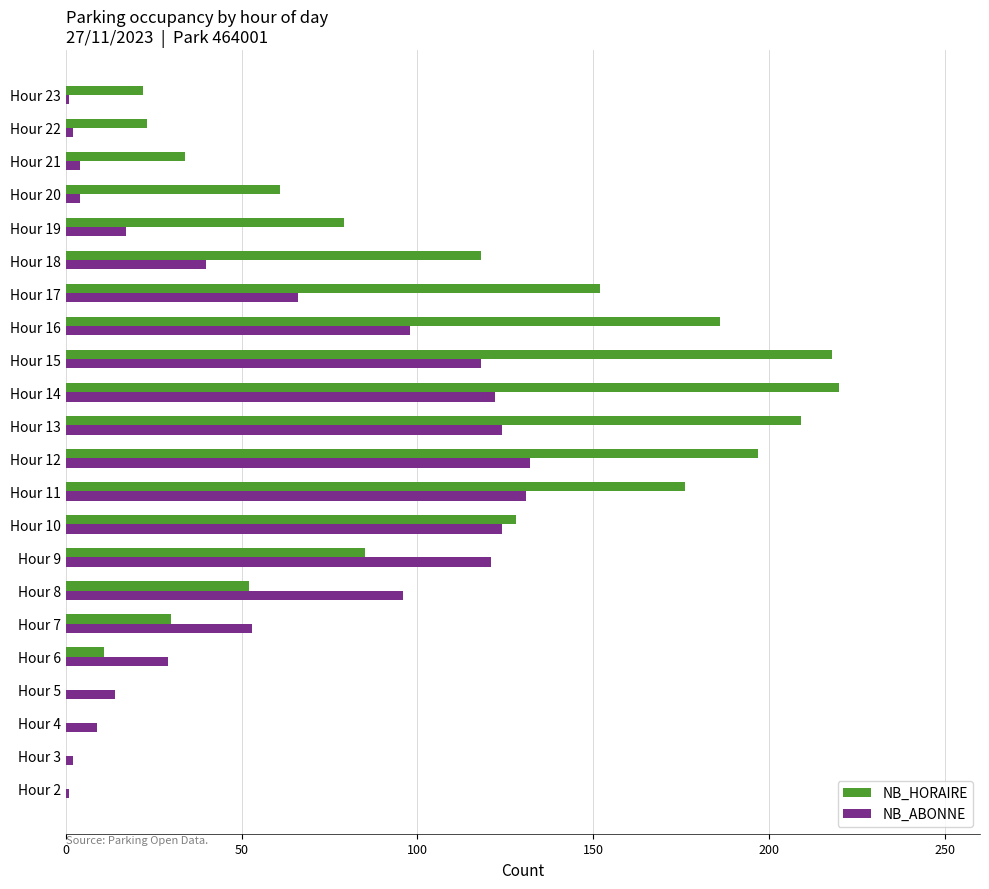

Which series changed the most between Hour 16 and Hour 20?

NB_HORAIRE